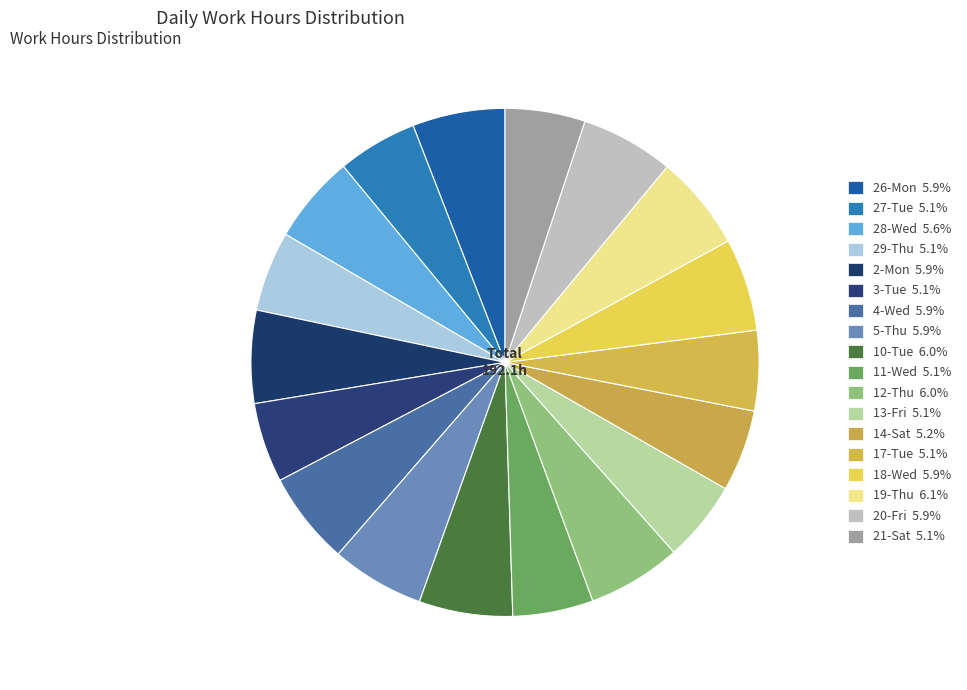

How many slices are in this pie chart?

18